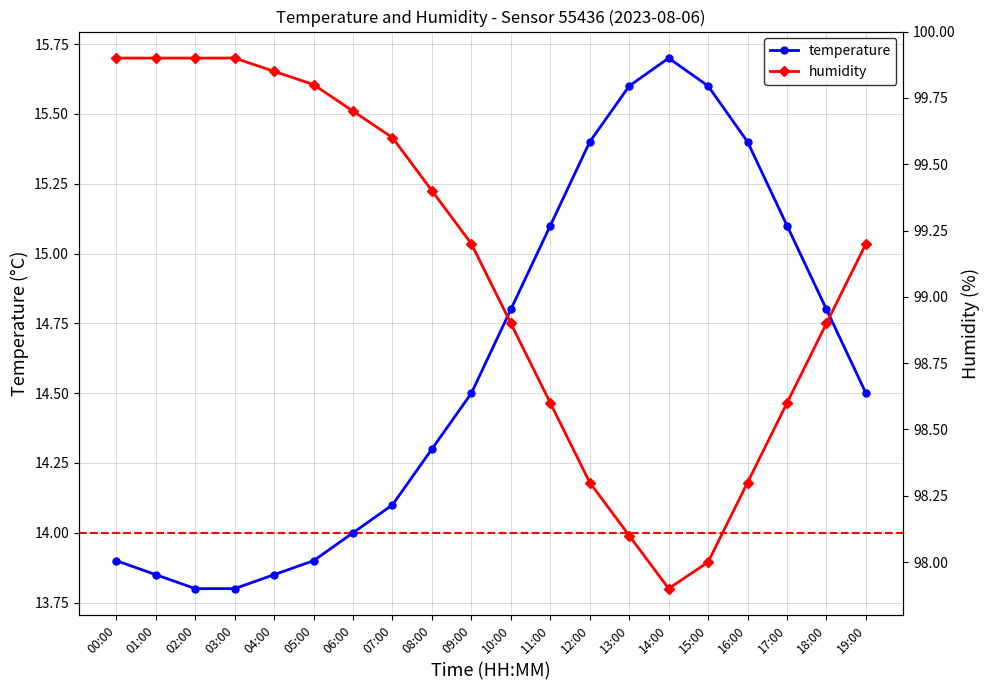

What are all the series names shown in the legend?

temperature, humidity